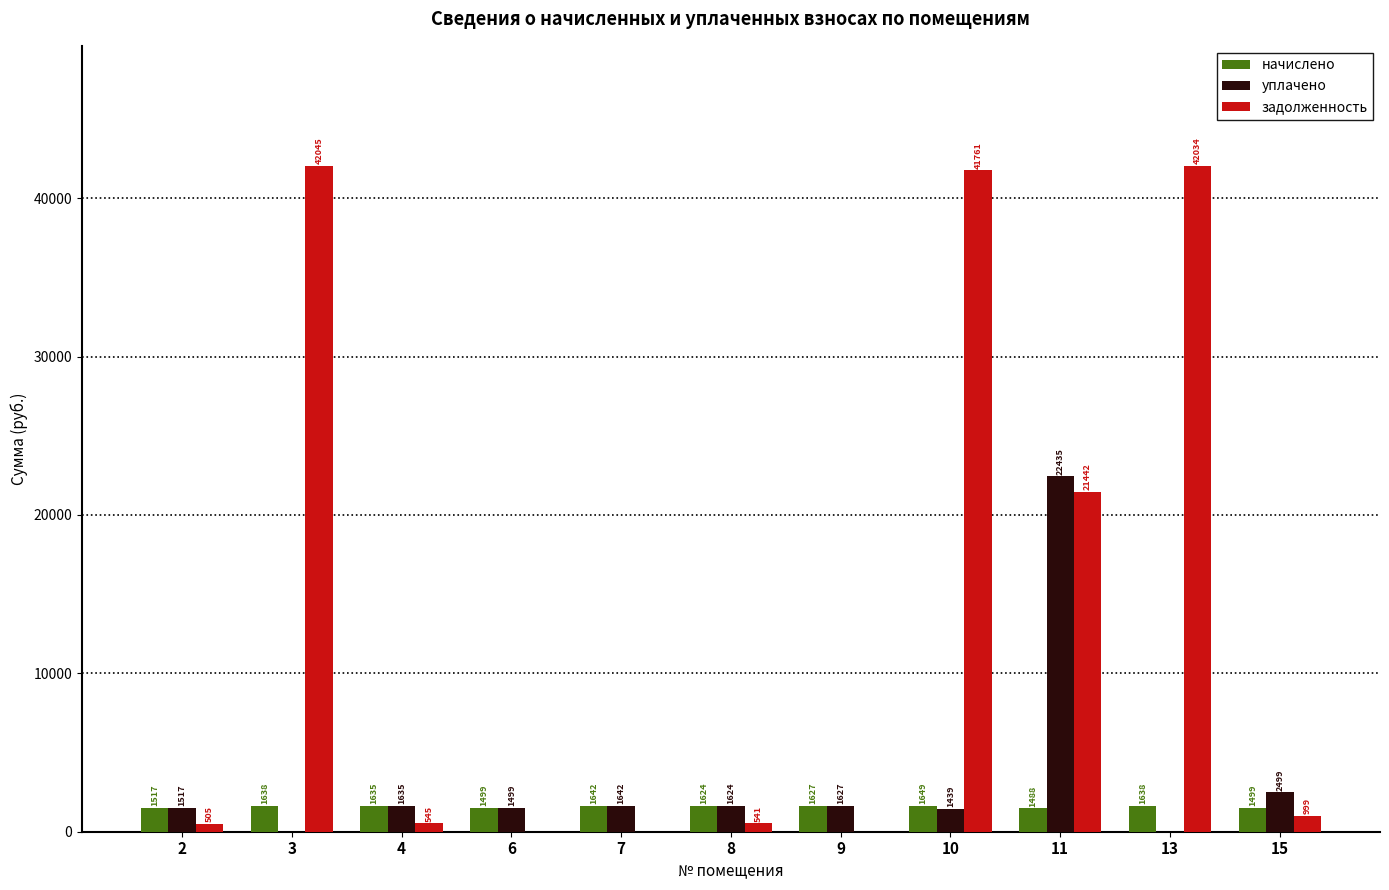

What is the sum of all задолженность values?

149877.1